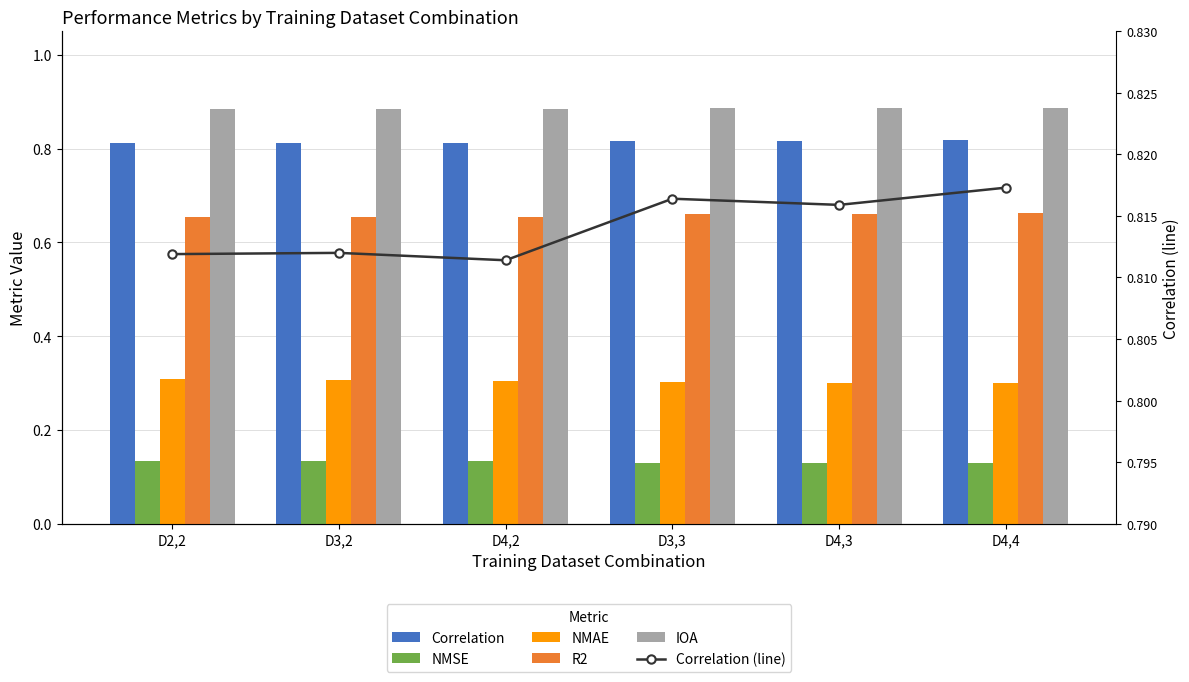

Which series changed the most between D3,2 and D4,3?

R2